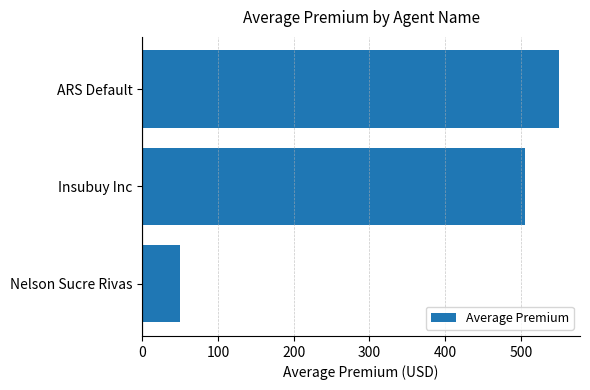

What is the ratio of the value at Insubuy Inc to the value at ARS Default?

0.9